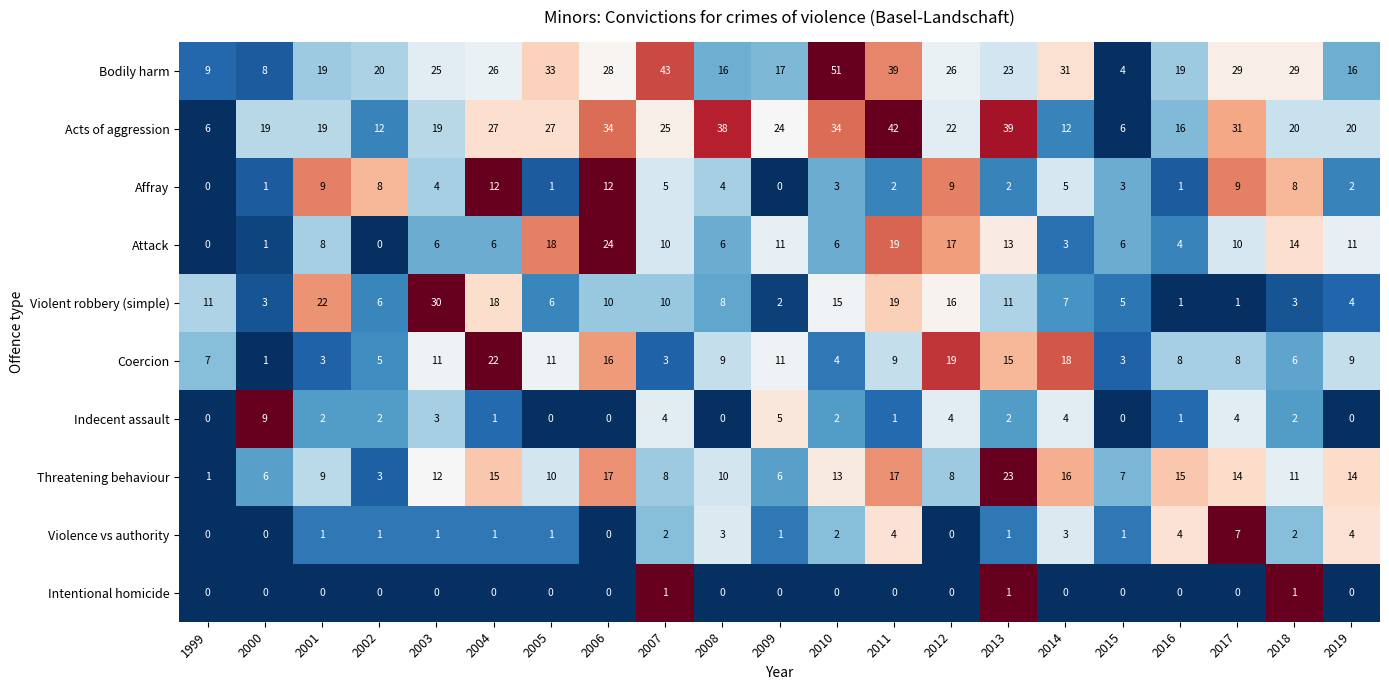

The value of Coercion at 2004 is 22. True or false?

True